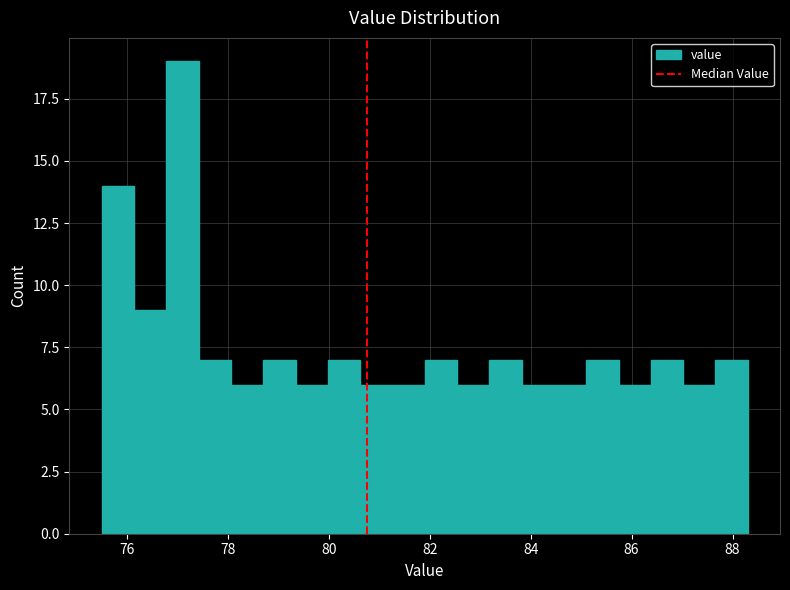

Read against the x-axis, roughly where is the centre of the tallest bar?

77.2